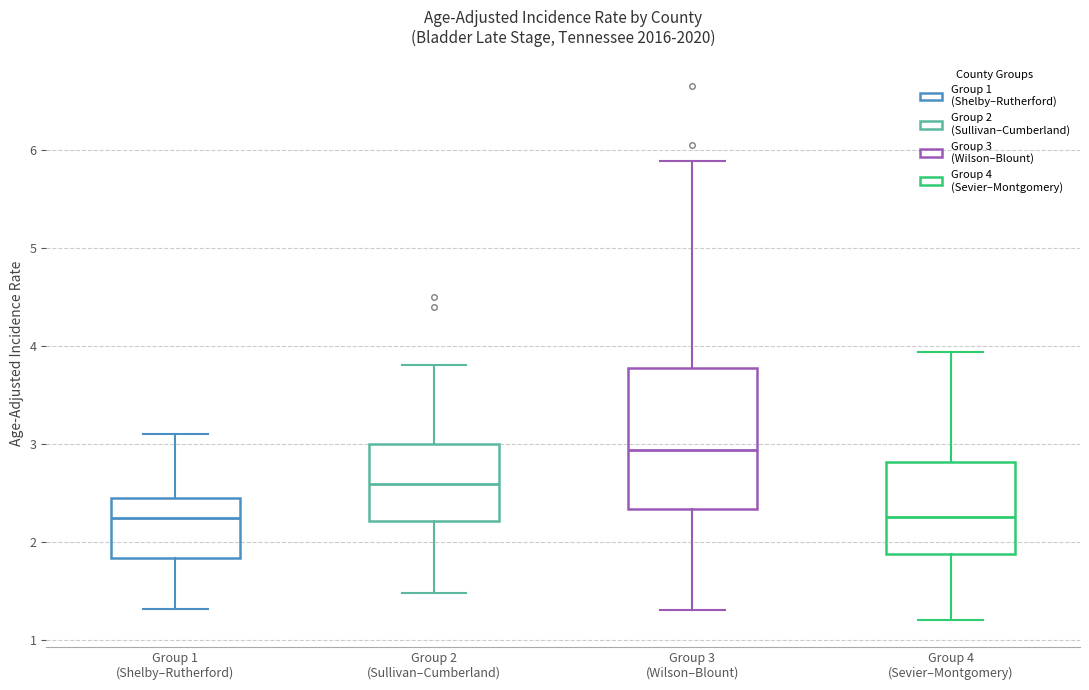

Comparing the boxes themselves (not the whiskers), which one is the tallest?

Group 3 (Wilson–Blount)